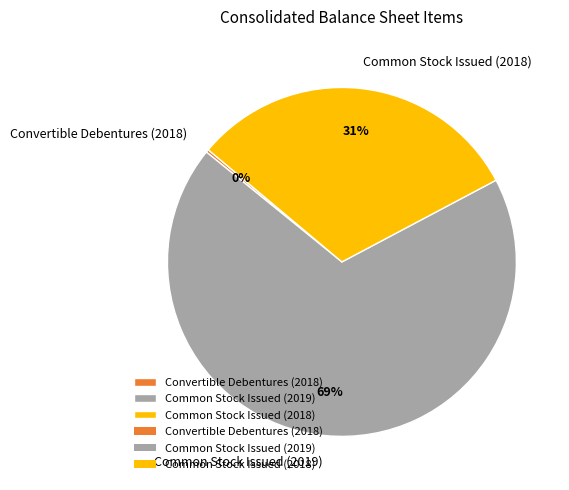

True or false: Common Stock Issued (2019) accounts for 83% of the total.

False